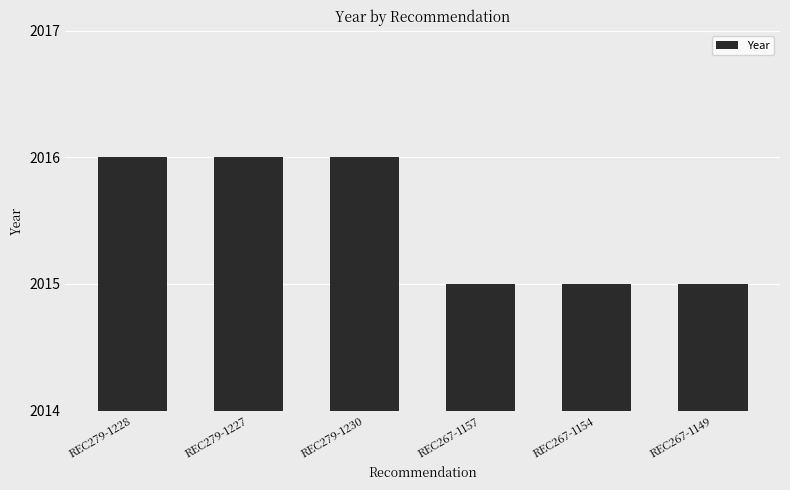

True or false: the data shows 1325 at REC279-1228.

False